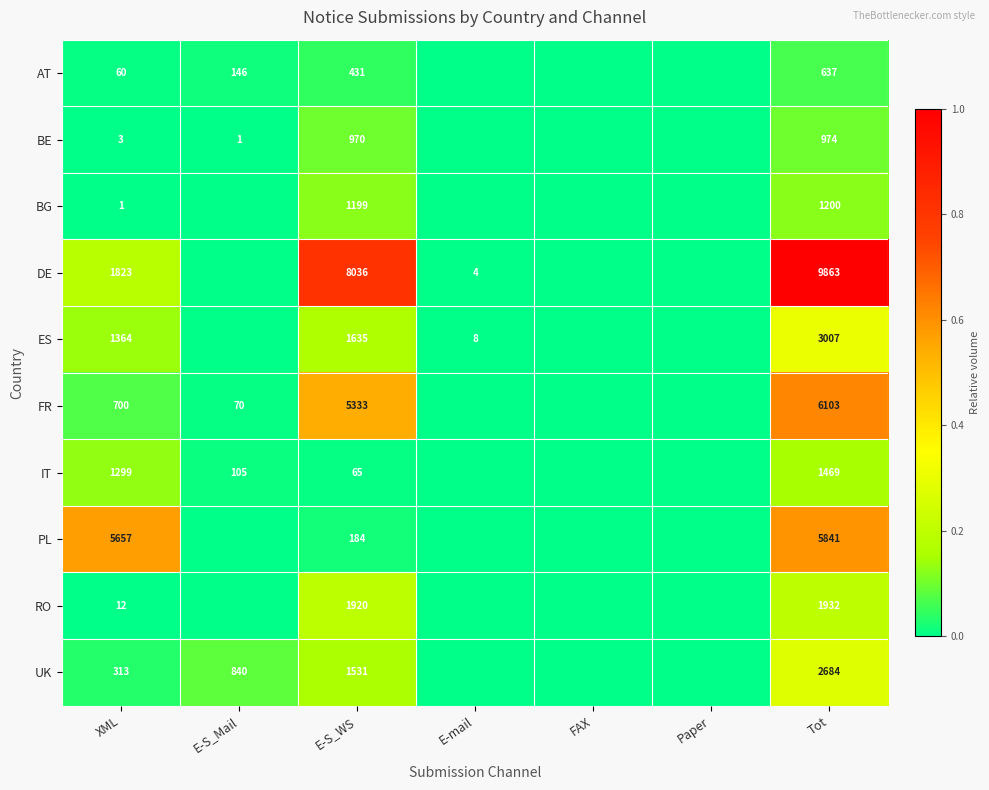

What is the total value across all series at XML?

11232